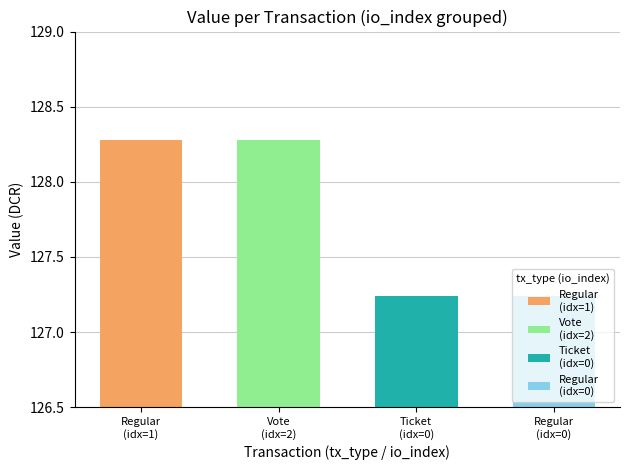

Reading left to right, extract all data points from this chart.

1=128.3	2=128.3	0=127.2	0=127.2